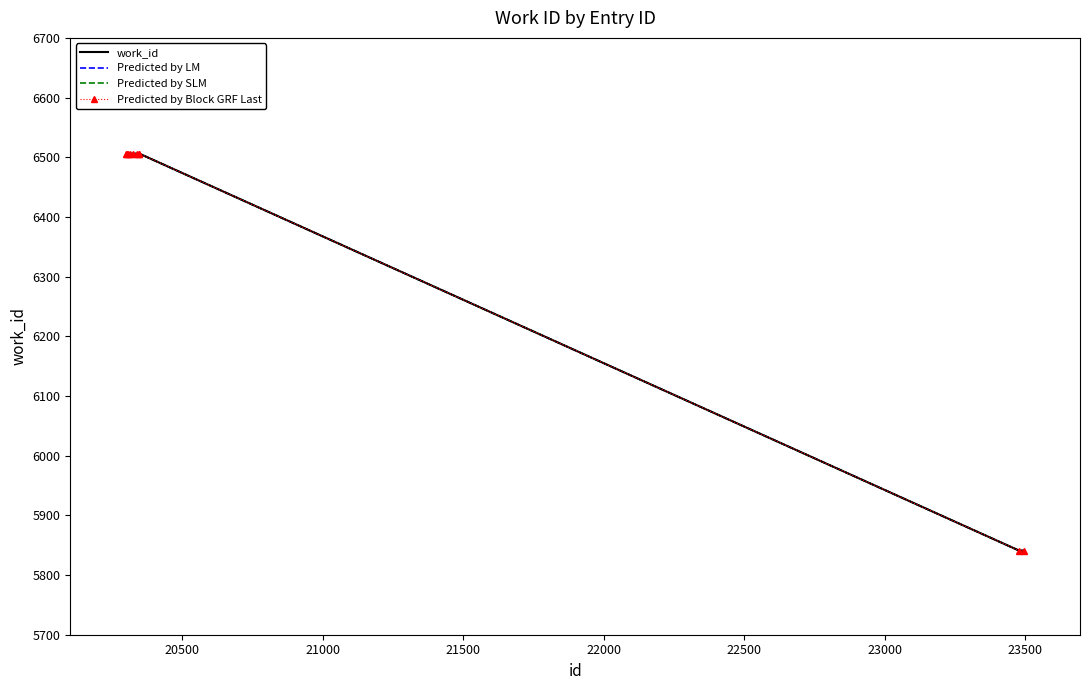

Which series has the largest range (max minus min)?

work_id